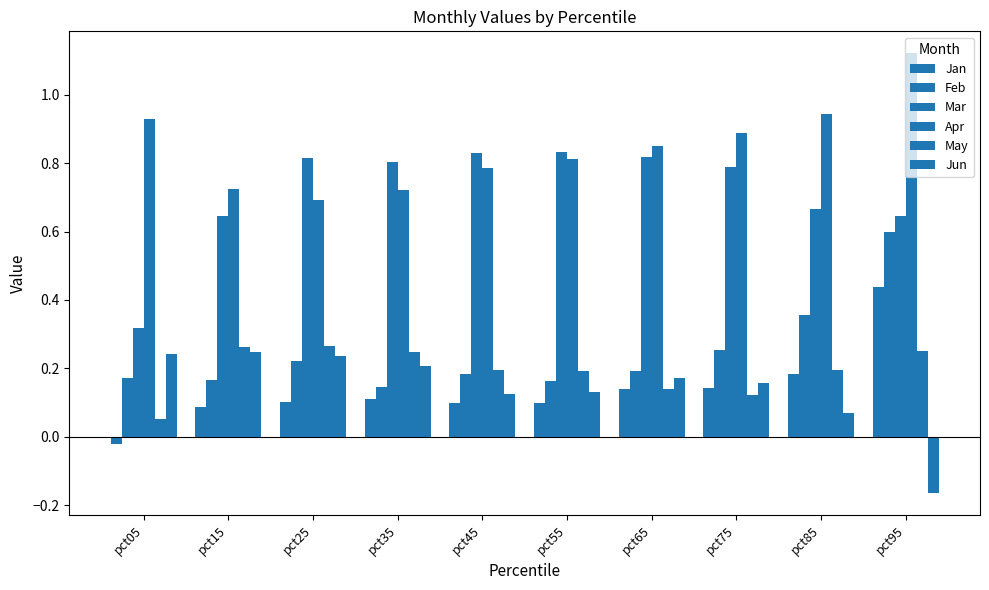

Reading left to right, what are all the values shown in this chart?

Jan: pct05=-0.0	pct15=0.1	pct25=0.1	pct35=0.1	pct45=0.1	pct55=0.1	pct65=0.1	pct75=0.1	pct85=0.2	pct95=0.4
Feb: pct05=0.2	pct15=0.2	pct25=0.2	pct35=0.1	pct45=0.2	pct55=0.2	pct65=0.2	pct75=0.3	pct85=0.4	pct95=0.6
Mar: pct05=0.3	pct15=0.6	pct25=0.8	pct35=0.8	pct45=0.8	pct55=0.8	pct65=0.8	pct75=0.8	pct85=0.7	pct95=0.6
Apr: pct05=0.9	pct15=0.7	pct25=0.7	pct35=0.7	pct45=0.8	pct55=0.8	pct65=0.9	pct75=0.9	pct85=0.9	pct95=1.1
May: pct05=0.1	pct15=0.3	pct25=0.3	pct35=0.2	pct45=0.2	pct55=0.2	pct65=0.1	pct75=0.1	pct85=0.2	pct95=0.3
Jun: pct05=0.2	pct15=0.2	pct25=0.2	pct35=0.2	pct45=0.1	pct55=0.1	pct65=0.2	pct75=0.2	pct85=0.1	pct95=-0.2